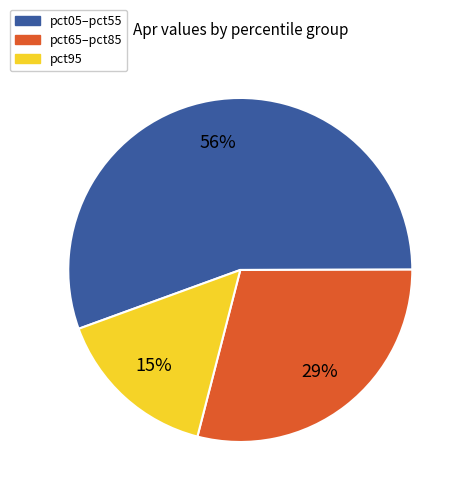

Does any single category account for the majority?

Yes